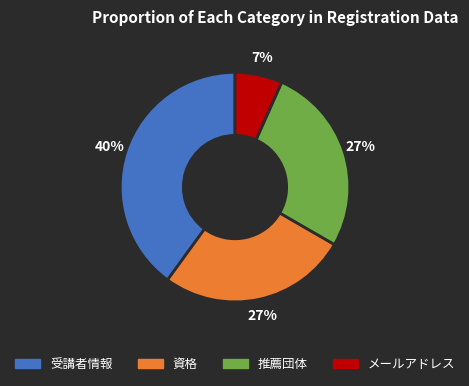

Between 受講者情報 and メールアドレス, which is larger?

受講者情報